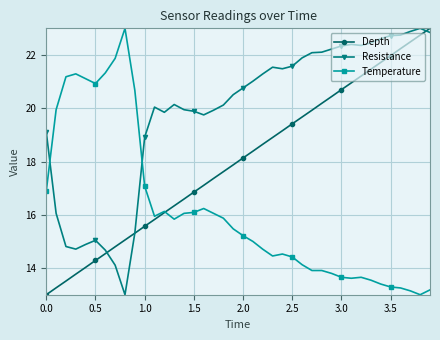

What is the minimum value for Resistance?

13.0